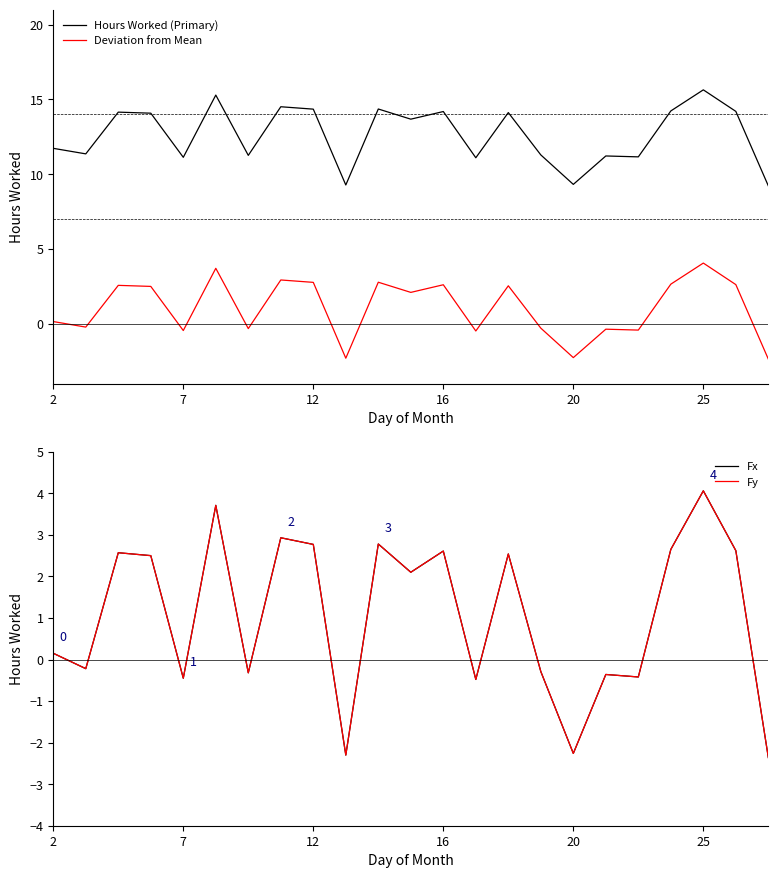

True or false: Hours Worked (Primary) and Fy cross at least once.

False